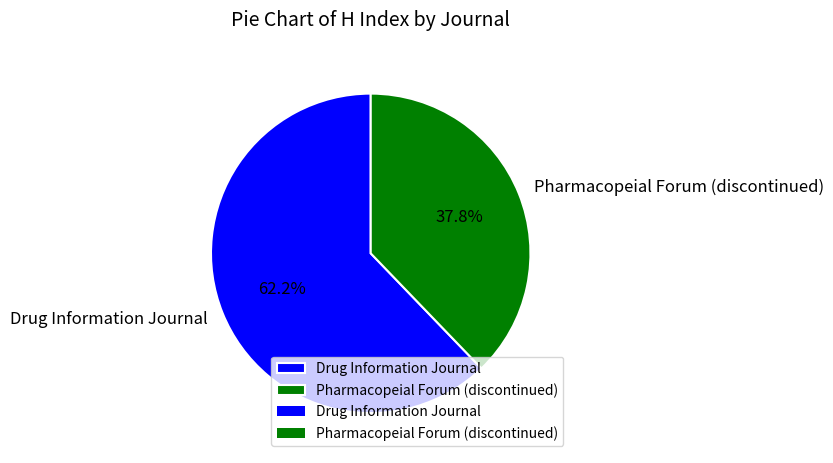

Rank the categories by value from lowest to highest.

Pharmacopeial Forum (discontinued), Drug Information Journal